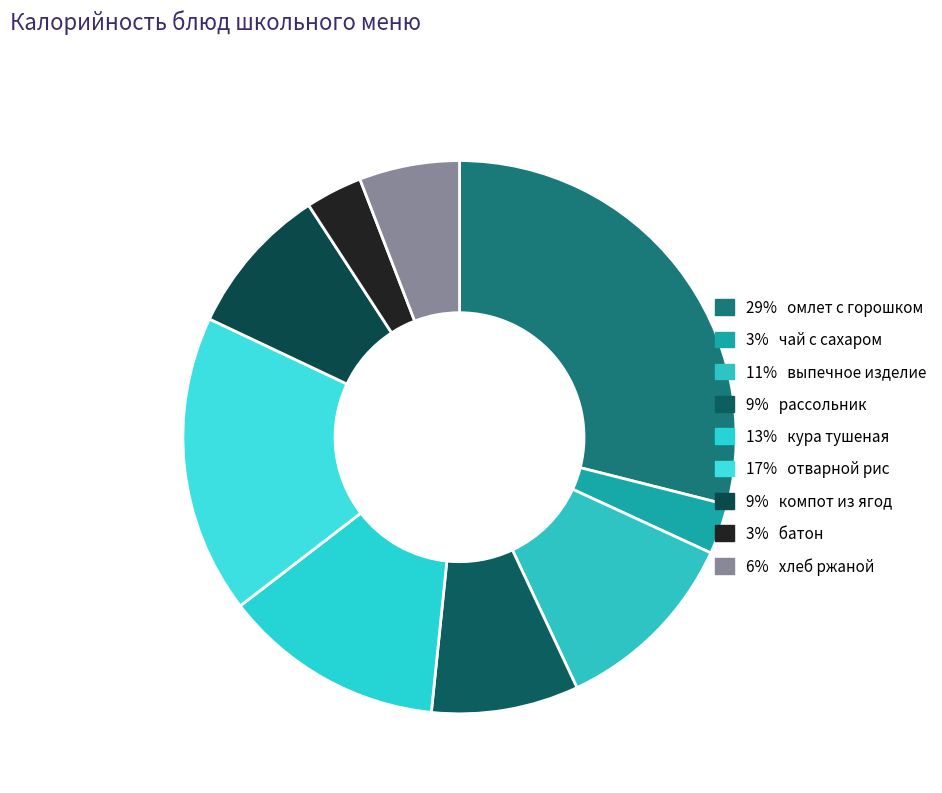

Rank the categories by value from lowest to highest.

чай с сахаром, батон, хлеб ржаной, рассольник, компот из ягод, выпечное изделие, кура тушеная, отварной рис, омлет натуральный с зеленым горошком